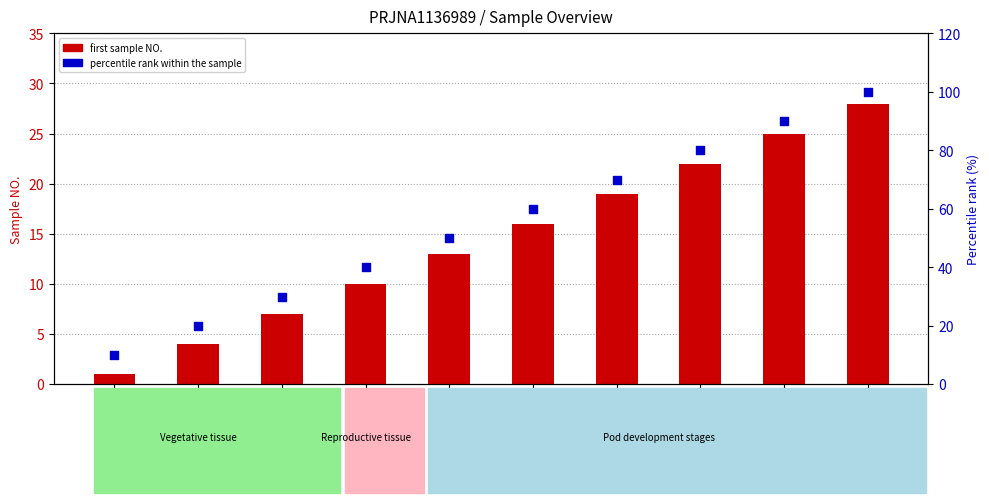

Which series reaches the minimum Y coordinate?

first sample NO.